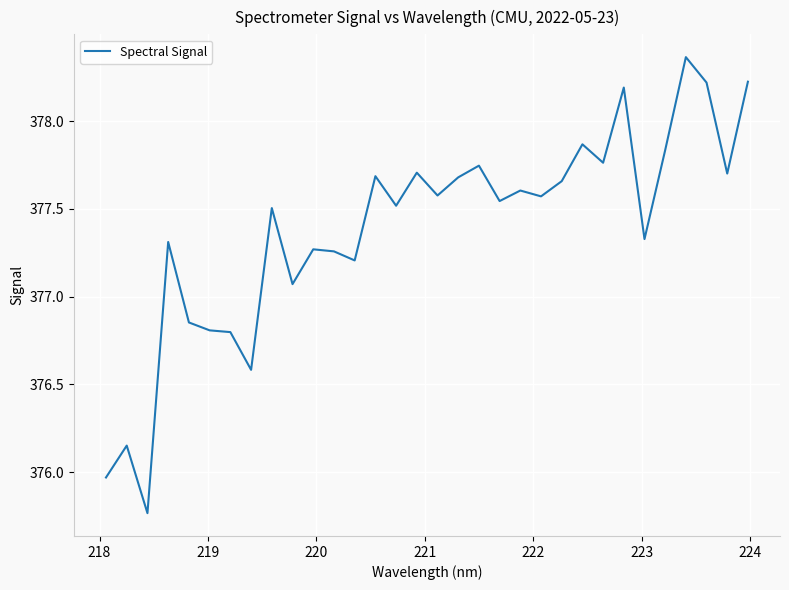

What is the difference between the maximum and minimum values?

2.6